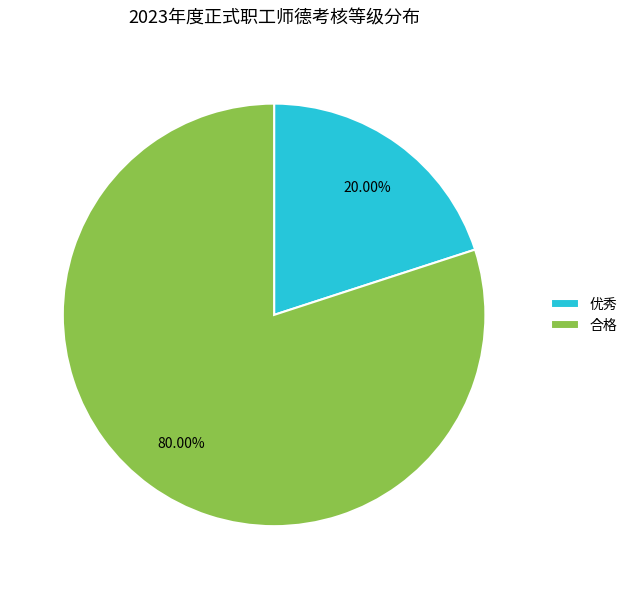

Which category has the smallest portion of the pie?

优秀